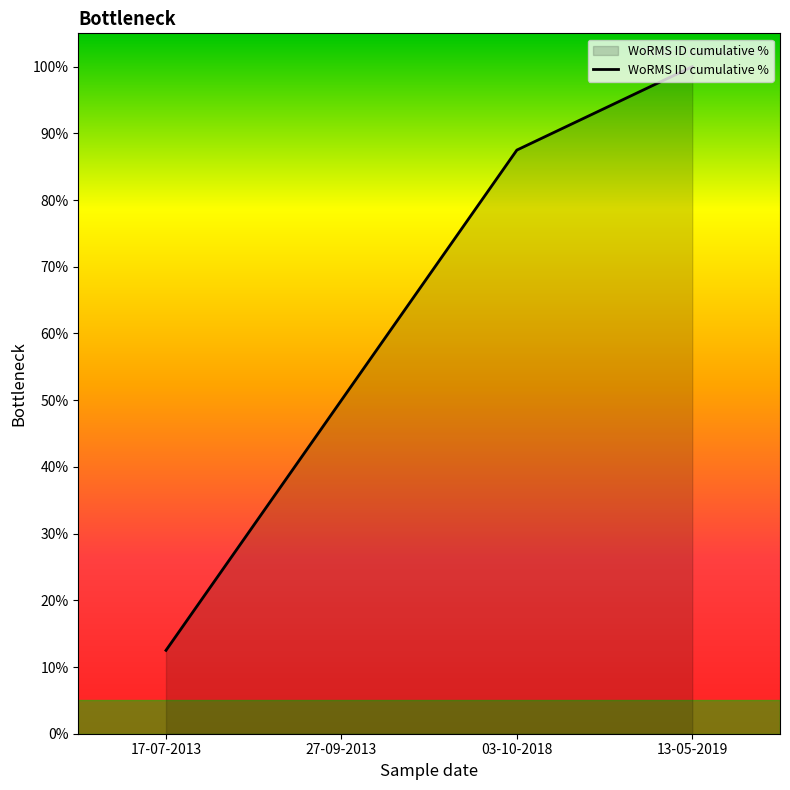

Is it true that the value at 13-05-2019 is 159.2?

False